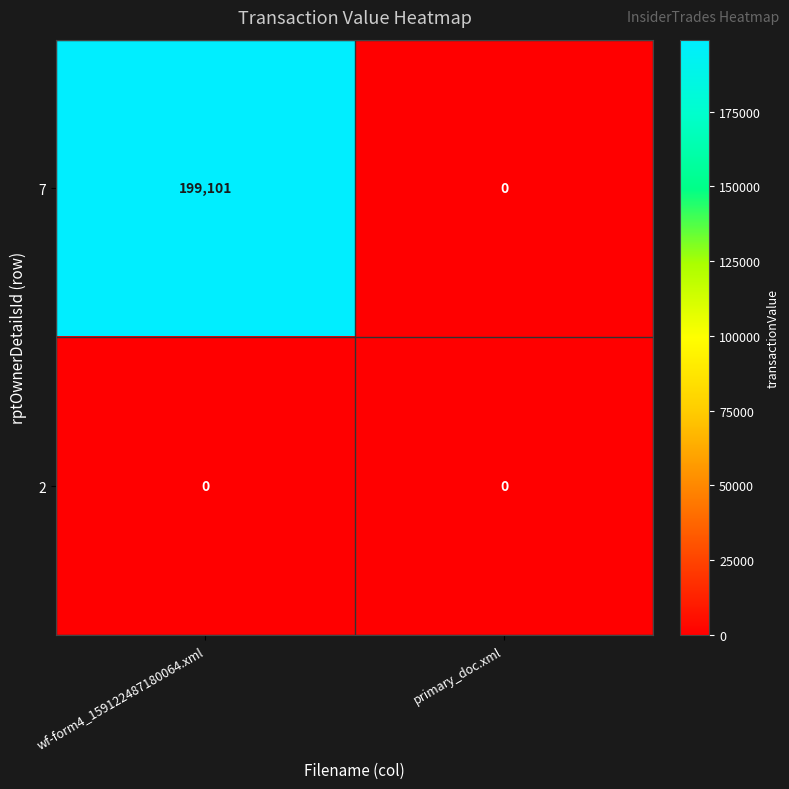

At wf-form4_159122487180064.xml, list the series in order from smallest to largest.

2, 7